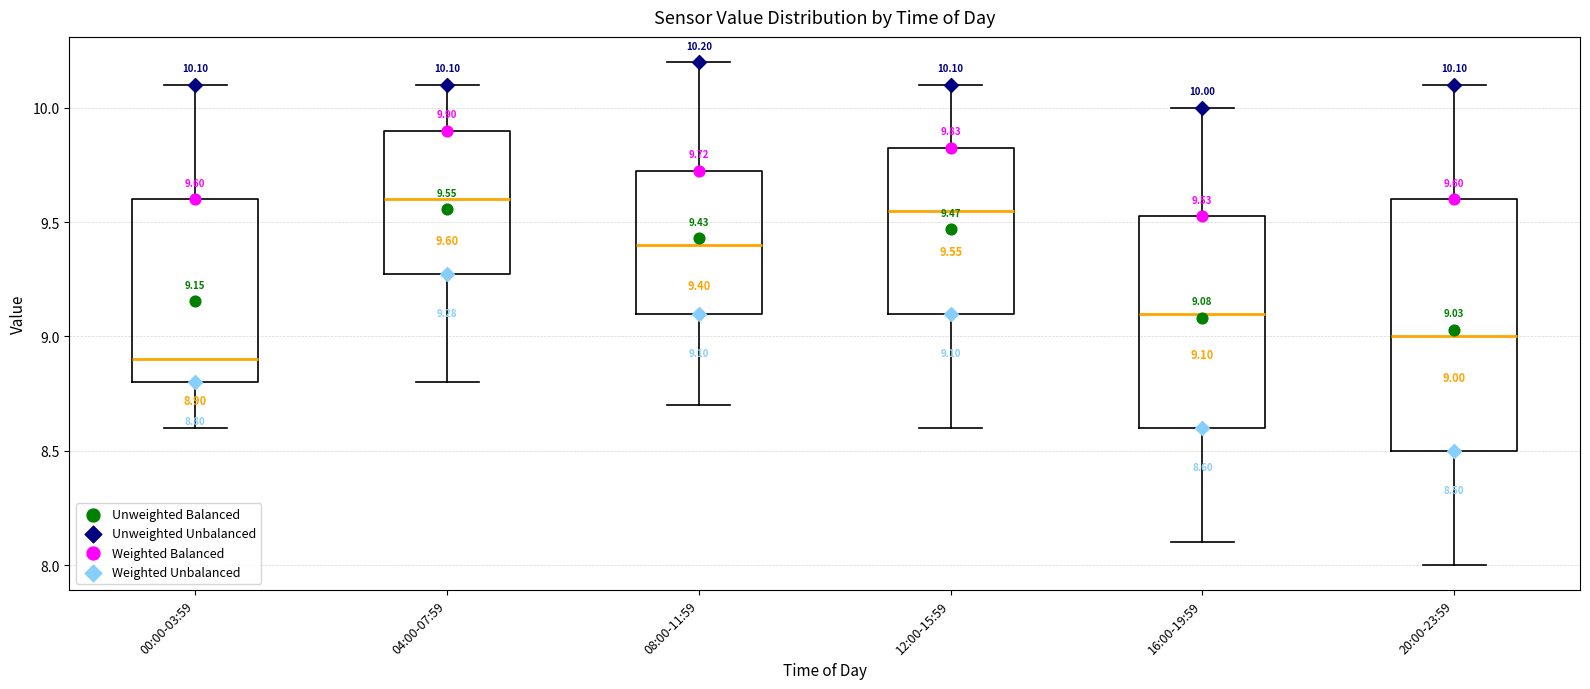

Which box's median line is the lowest?

00:00-03:59